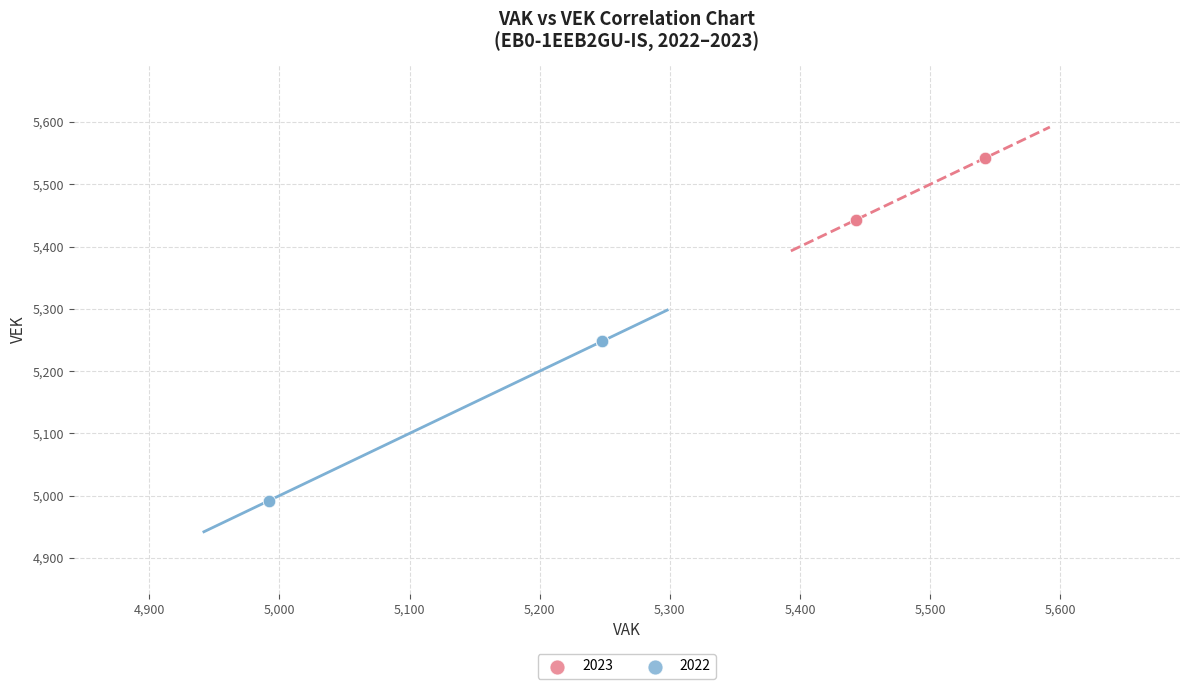

What are all the series names shown in the legend?

2023, 2022